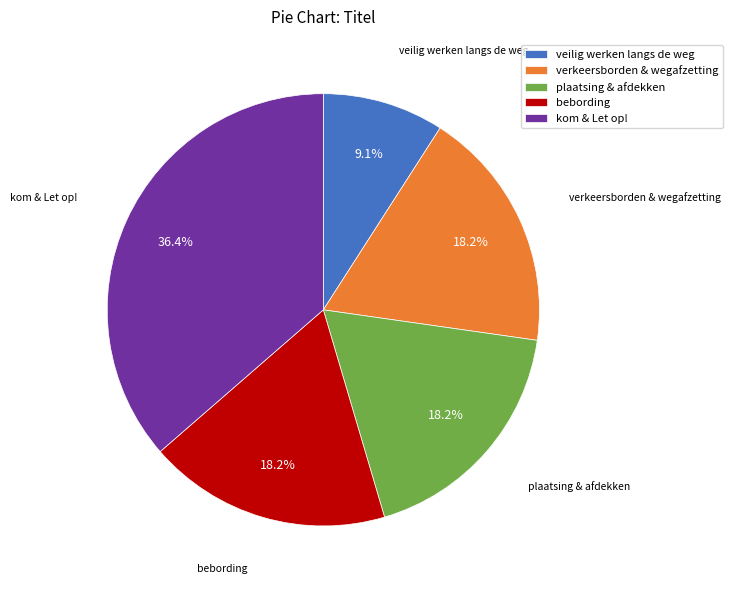

Count the number of slices in the pie.

5